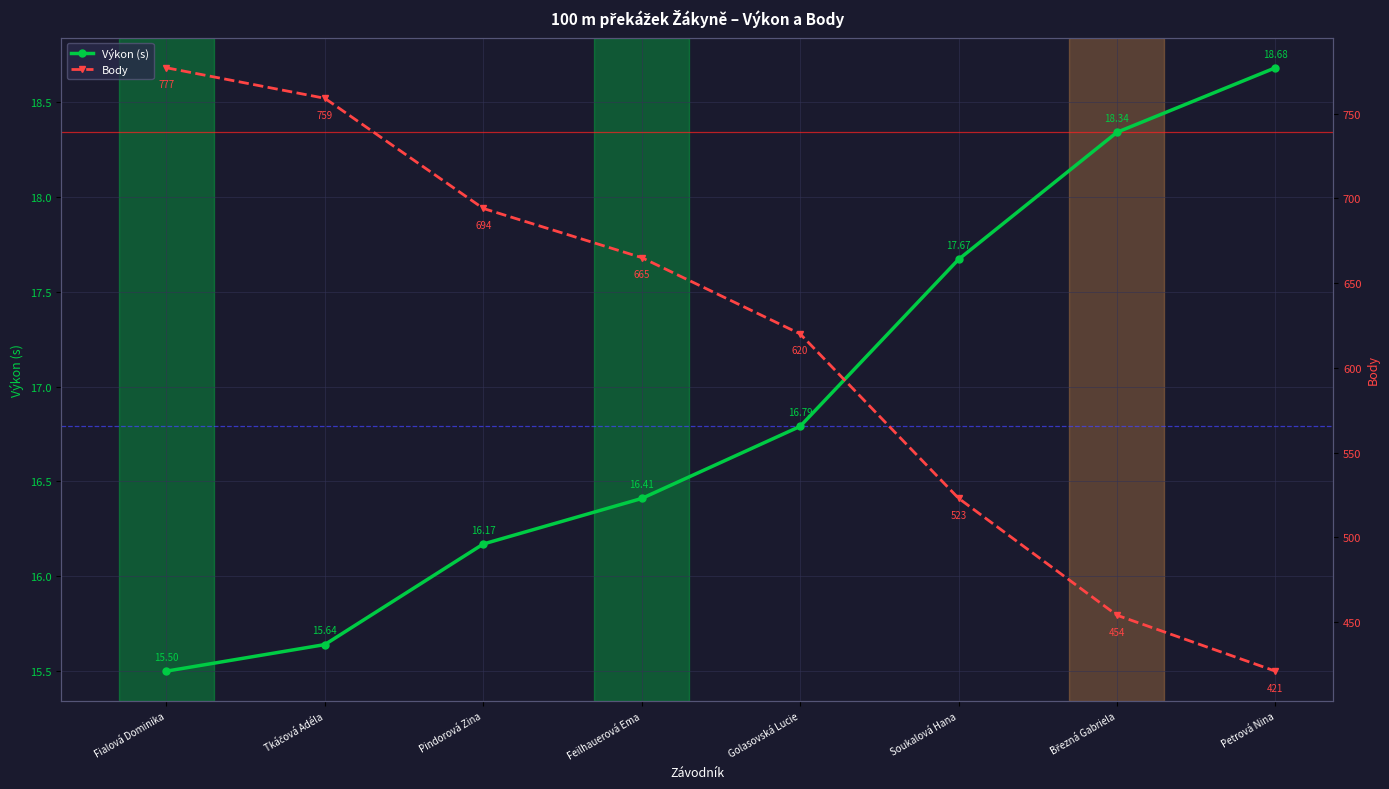

What is the approximate value of Body at Feilhauerová Ema?

665.0